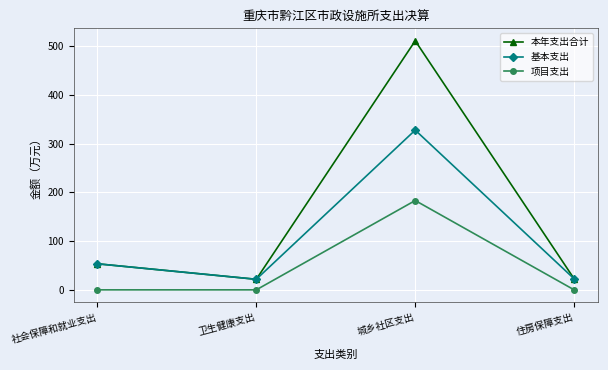

True or false: 本年支出合计 and 项目支出 intersect in this chart.

False